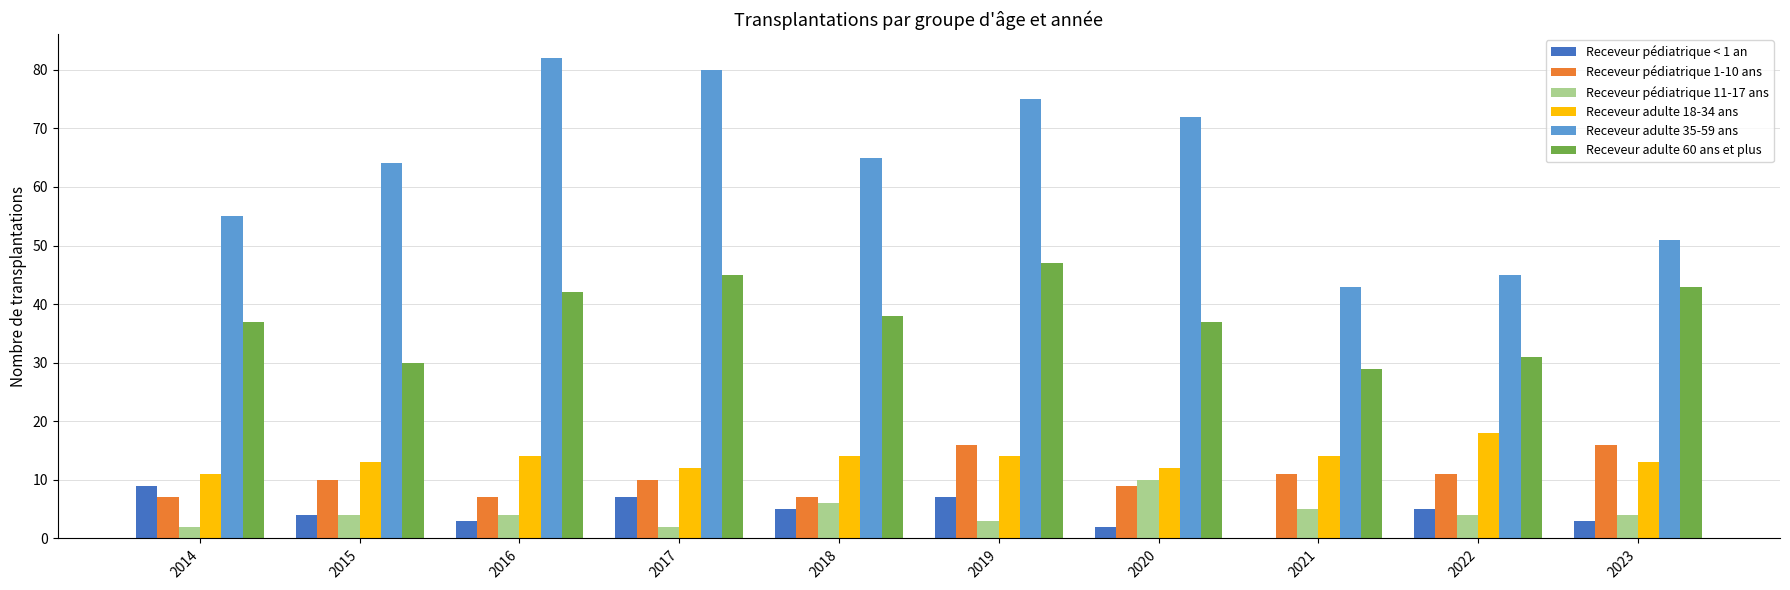

The Receveur adulte 18-34 ans series shows 18 at 2014. True or false?

False